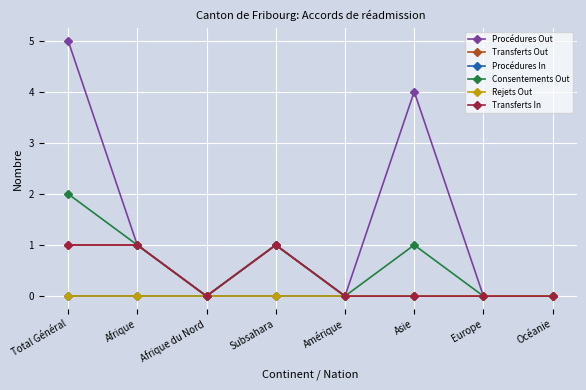

True or false: Transferts In and Procédures Out cross at least once.

False